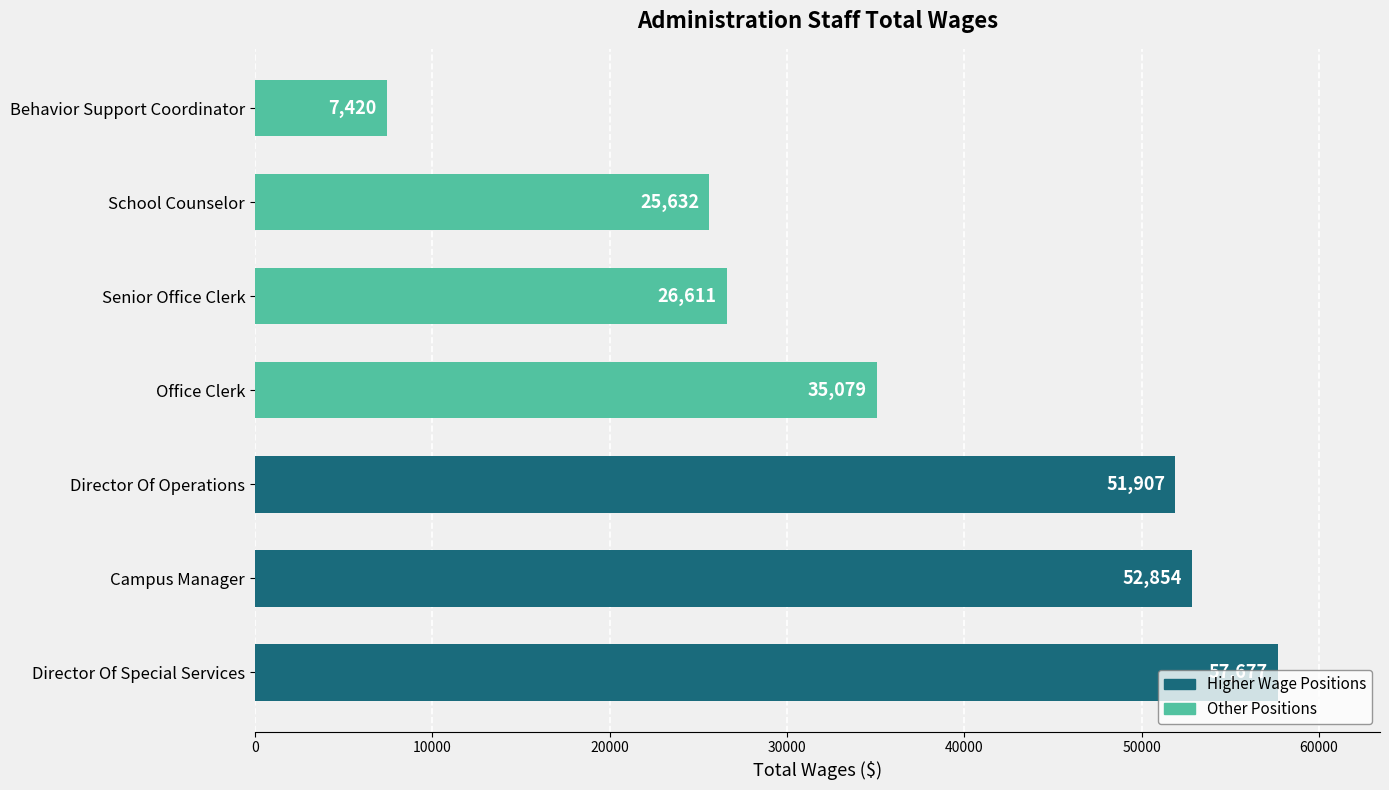

List the labels in order of value, largest first.

Director Of Special Services, Campus Manager, Director Of Operations, Office Clerk, Senior Office Clerk, School Counselor, Behavior Support Coordinator